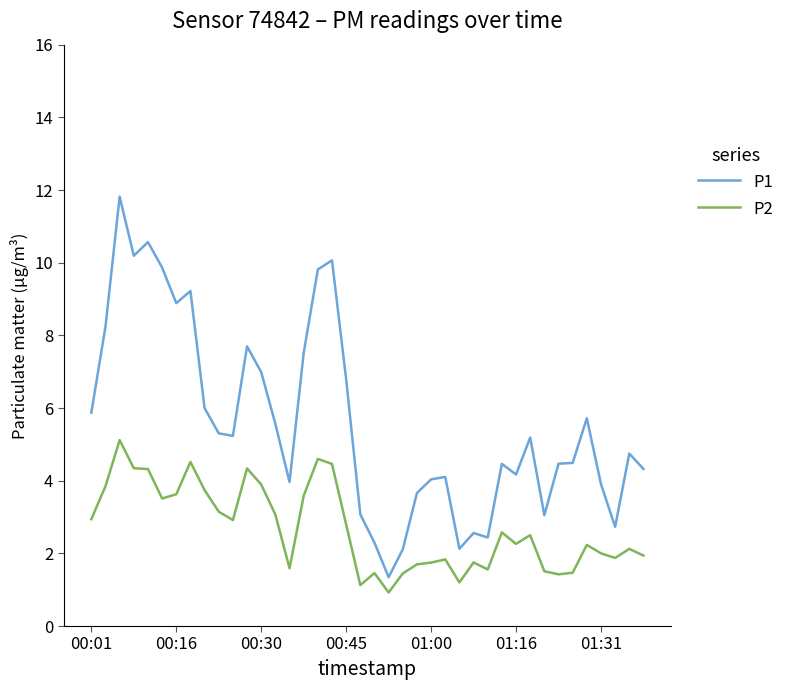

List the series in order of their overall mean, highest first.

P1, P2